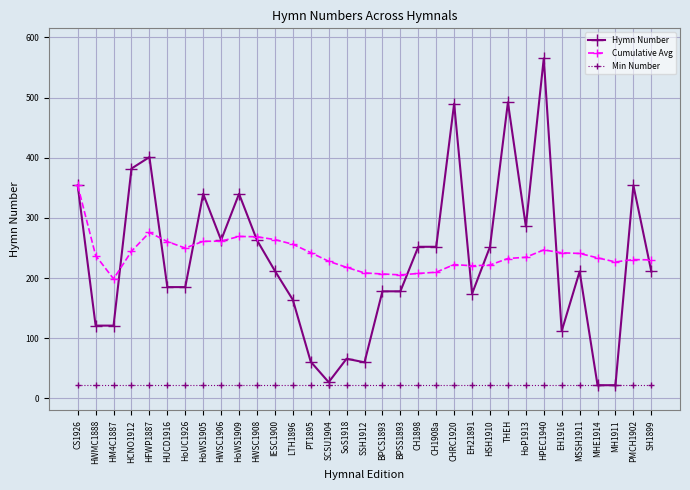

Which category has the highest value in the Hymn Number series?

HPEC1940